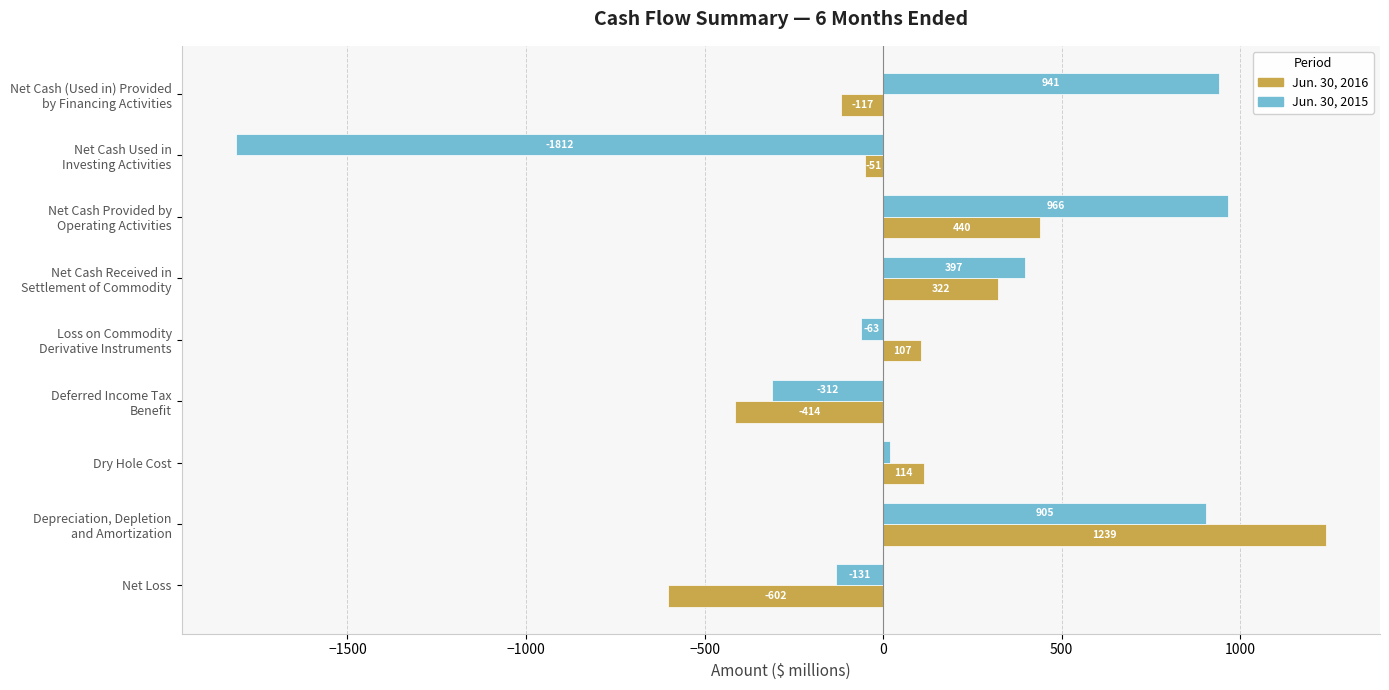

Which series has the largest total across all categories?

Jun. 30, 2016